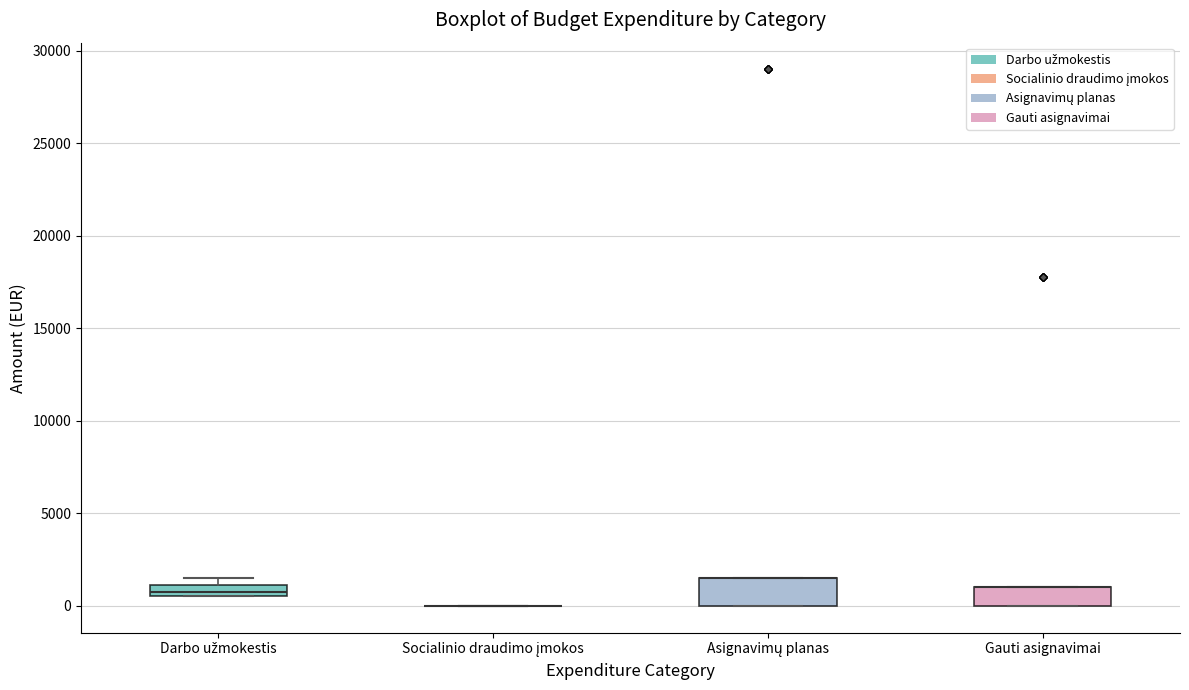

Where is the upper edge of the box for Gauti asignavimai on the y-axis? The values are not printed on the chart, so give them approximately, as read against the axis.

1000